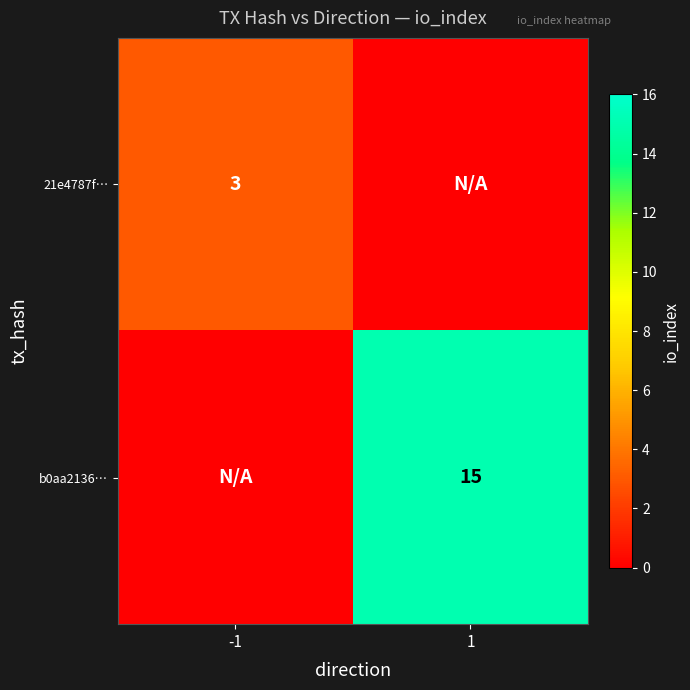

At which category does the chart reach its minimum across all series?

1